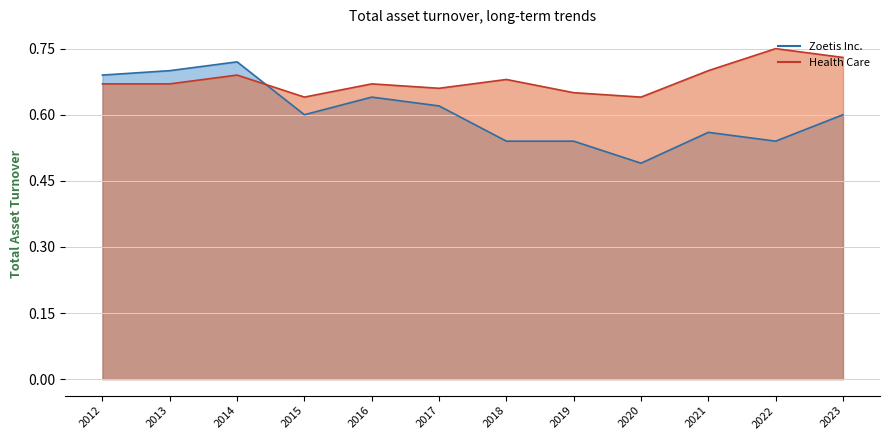

List the series in order of their overall mean, lowest first.

Zoetis Inc., Health Care